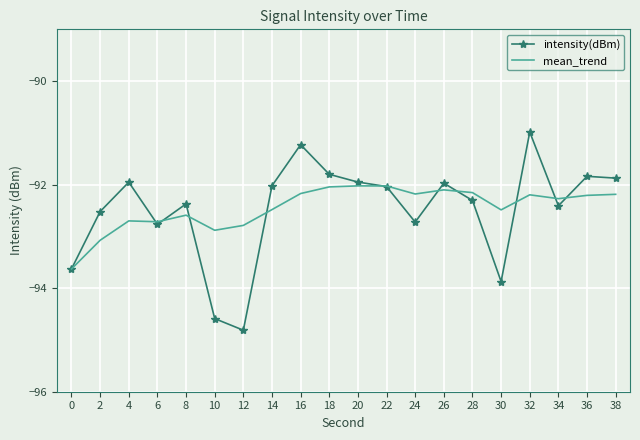

The value of mean_trend at 22 is -140.4. True or false?

False